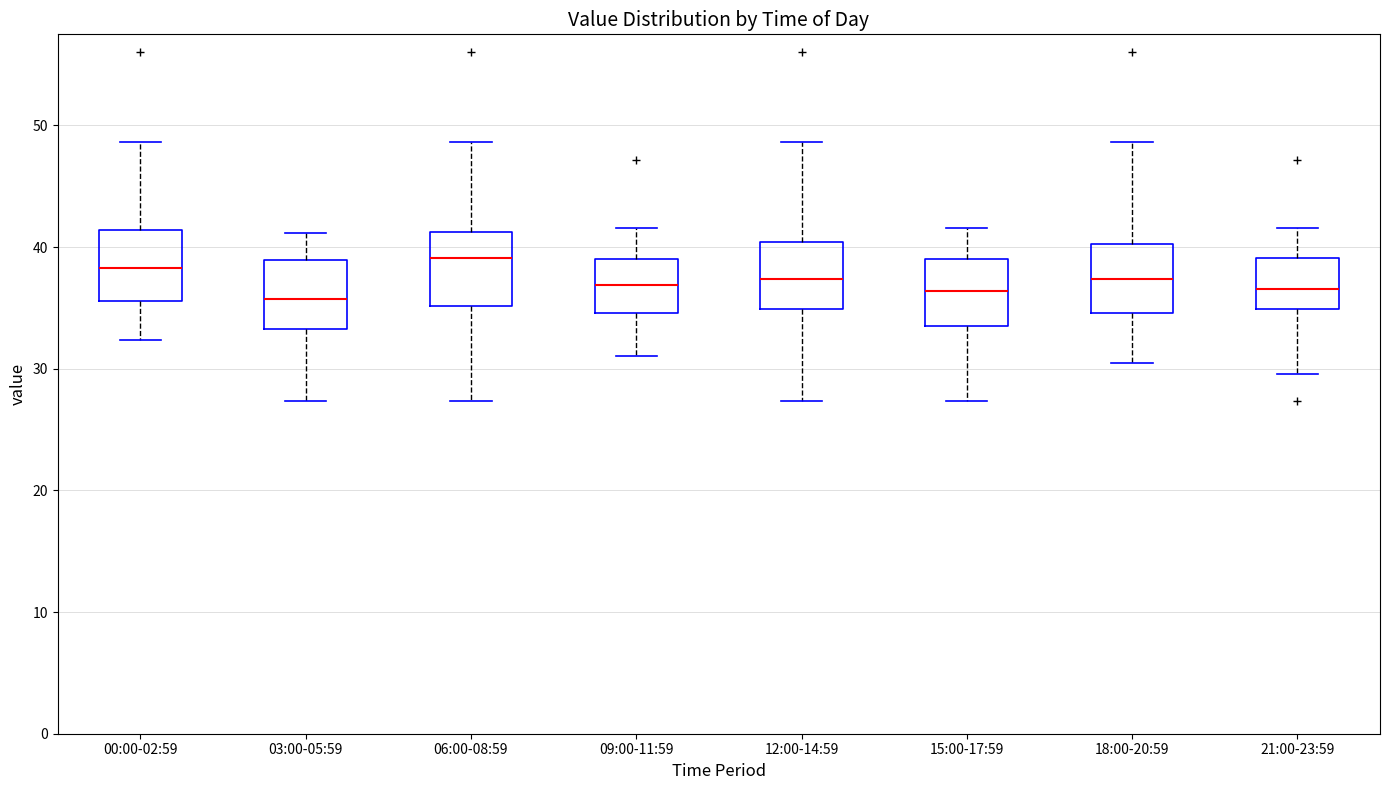

Reading left to right, transcribe this box plot: for each box, give where its median line is, the range the box spans, and where its two whiskers end, as read against the y-axis. The values are not printed on the chart, so give them approximately, as read against the axis.

00:00-02:59: median 38, box 36 to 41, whiskers 32 to 49
03:00-05:59: median 36, box 33 to 39, whiskers 27 to 41
06:00-08:59: median 39, box 35 to 41, whiskers 27 to 49
09:00-11:59: median 37, box 35 to 39, whiskers 31 to 42
12:00-14:59: median 37, box 35 to 40, whiskers 27 to 49
15:00-17:59: median 36, box 34 to 39, whiskers 27 to 42
18:00-20:59: median 37, box 35 to 40, whiskers 30 to 49
21:00-23:59: median 37, box 35 to 39, whiskers 30 to 42